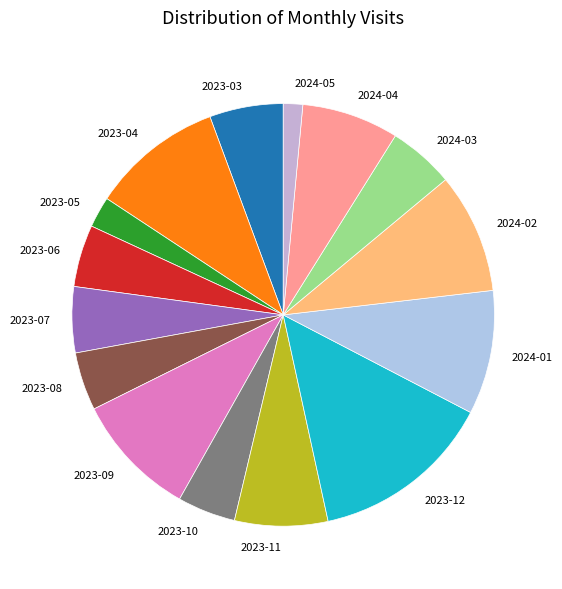

How many segments does this pie chart have?

15